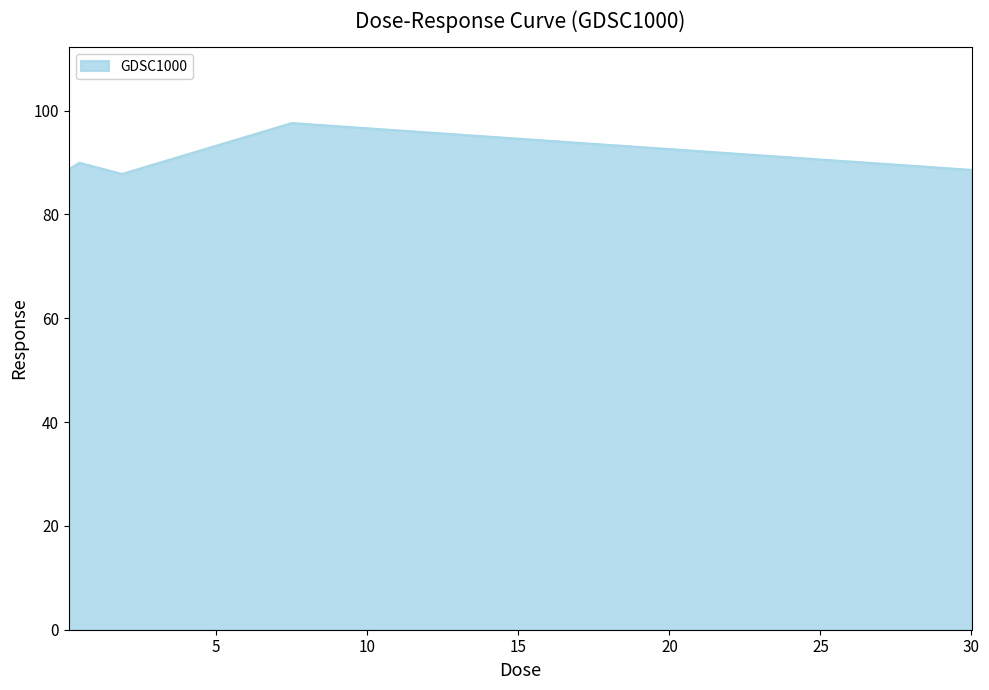

What is the greatest value displayed?

97.6